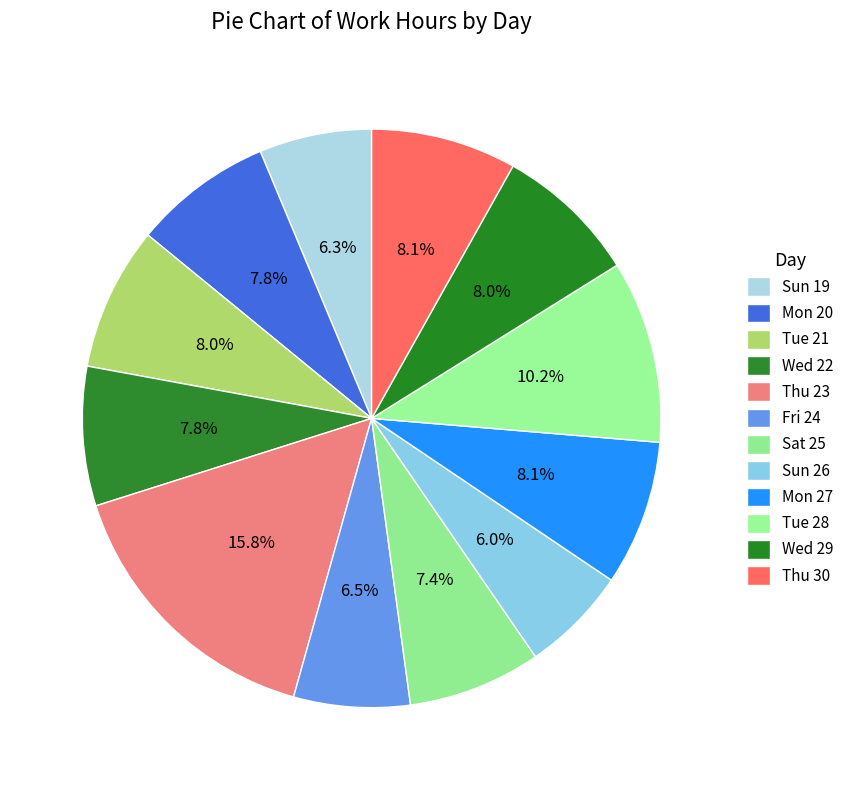

Is it true that Wed 29 is 8% of the pie?

True